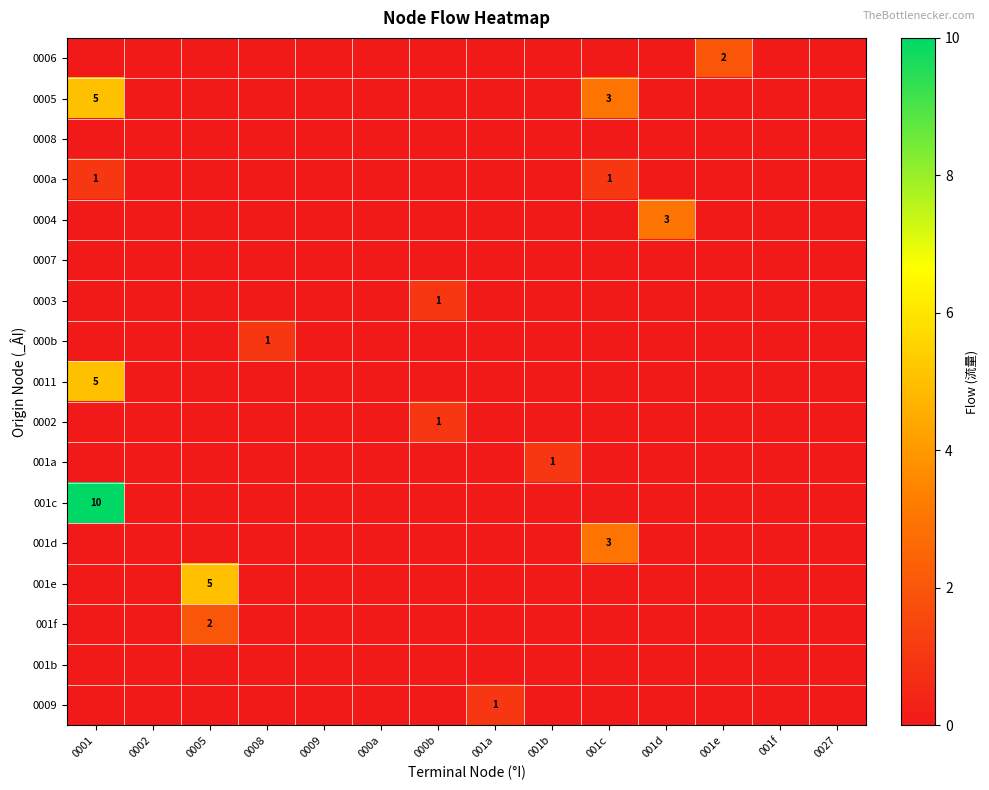

Which label corresponds to the largest value in the chart?

0001